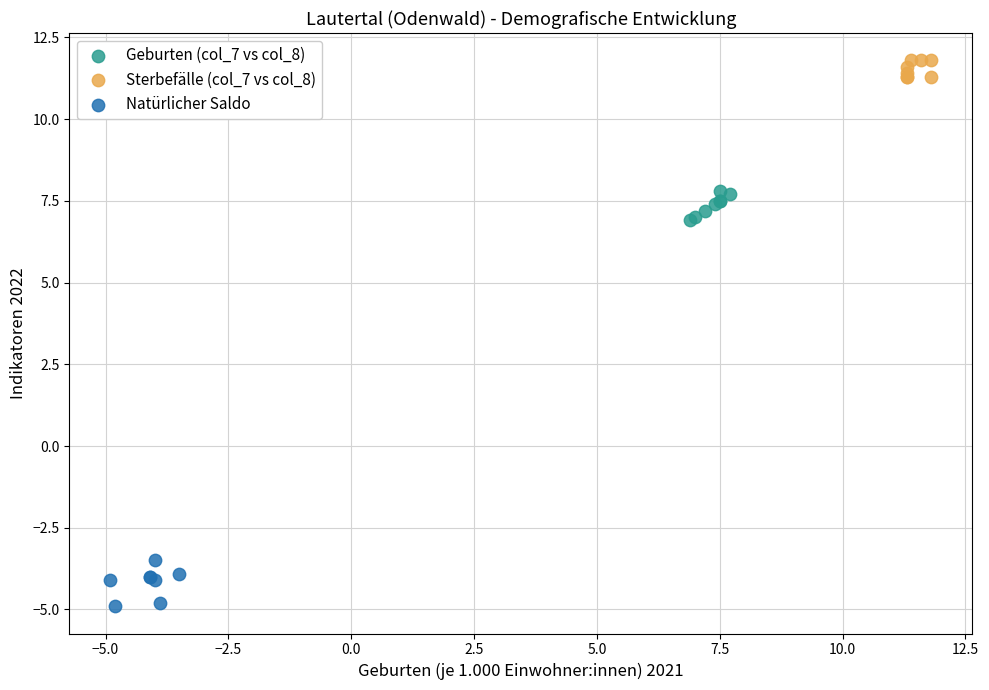

Which series reaches the maximum Y coordinate?

Sterbefälle (col_7 vs col_8)